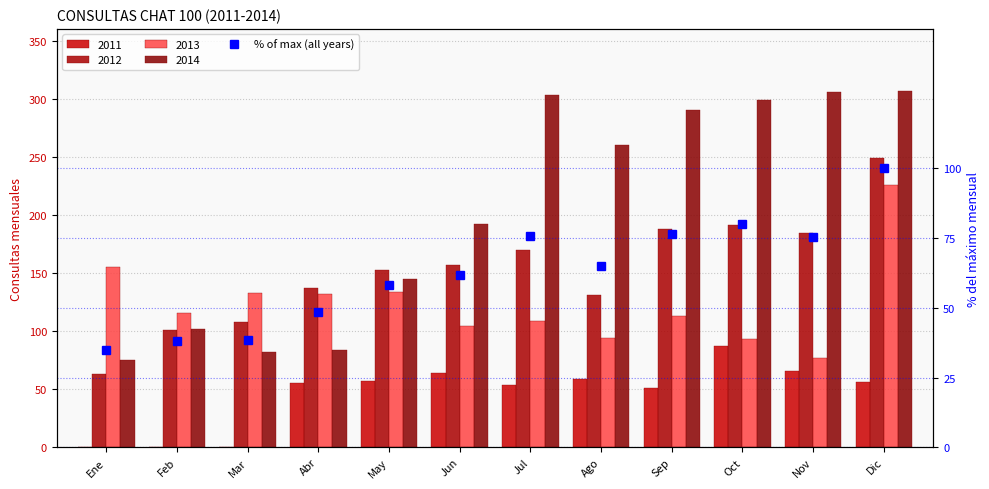

What is the sum of the values at Dic and Ene?

135.0